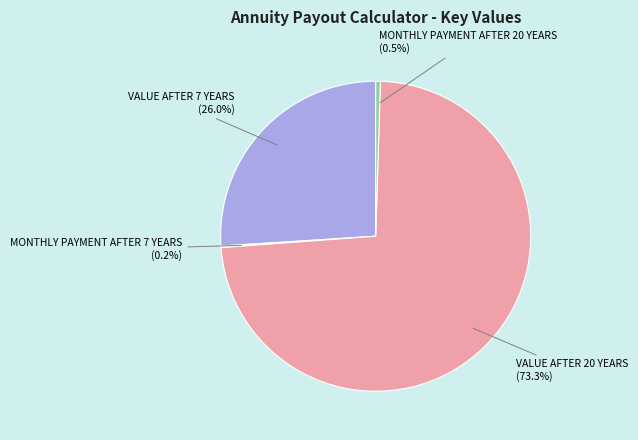

To the nearest percent, what portion does VALUE AFTER 20 YEARS represent?

73%